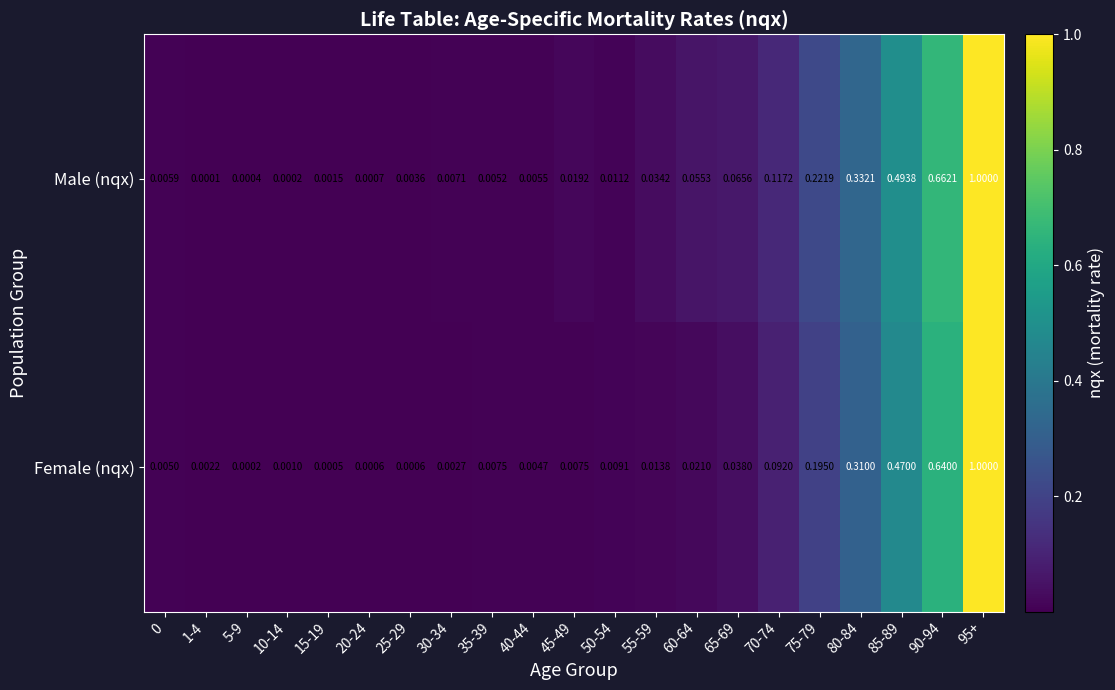

Between 40-44 and 70-74, which series saw the biggest shift?

Male (nqx)